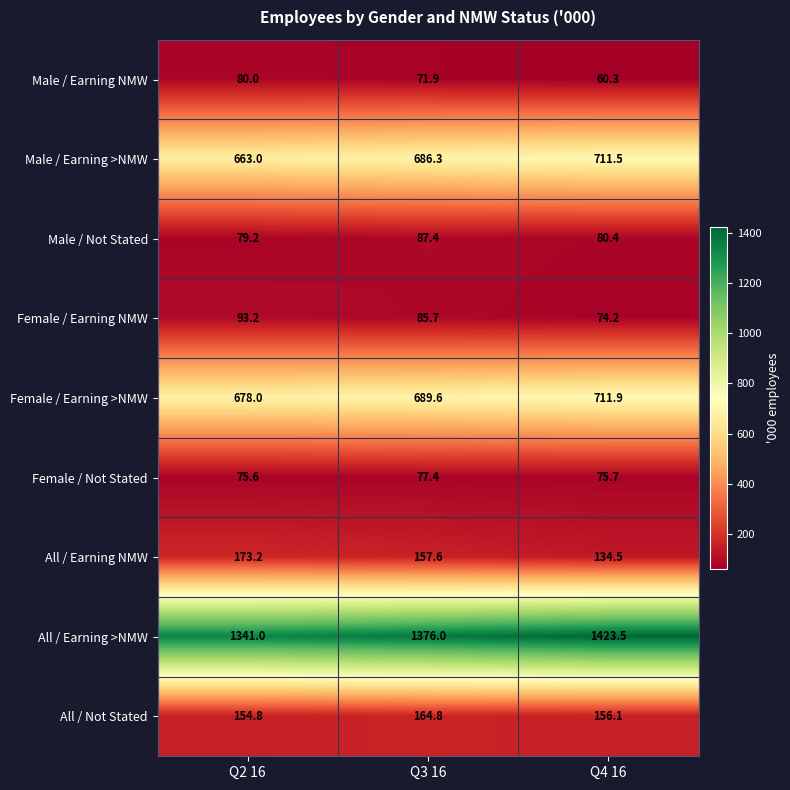

Is it true that All / Earning NMW equals 74.3 at Q3 16?

False